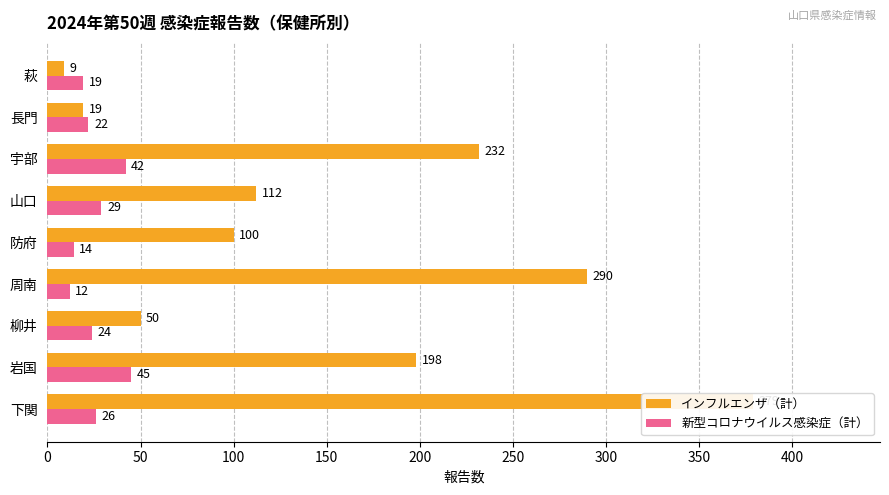

Does the chart contain stacked bars?

No